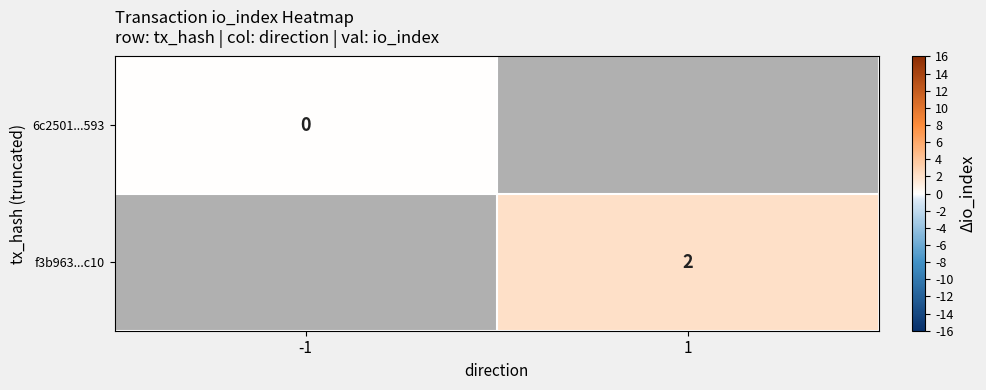

True or false: f3b963...c10 has a value of 0.9 at 1.

False